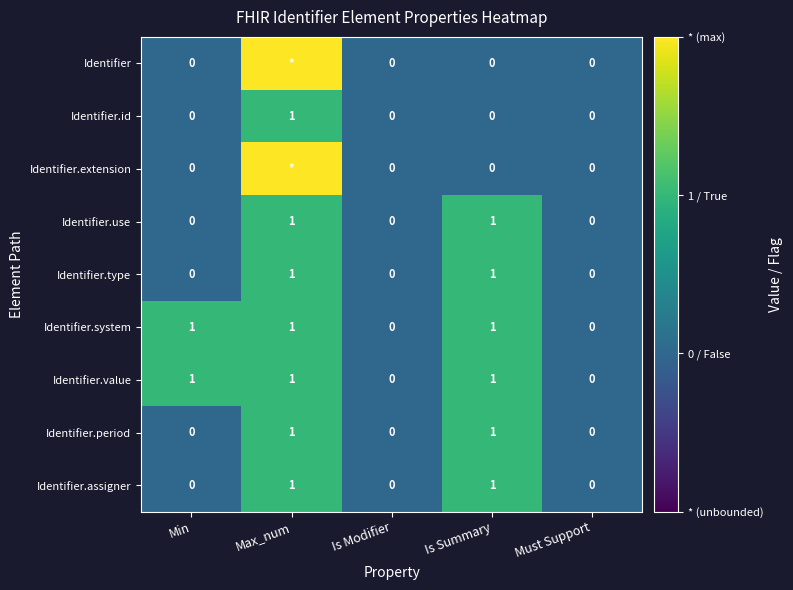

How many values in Identifier.assigner are above zero?

2